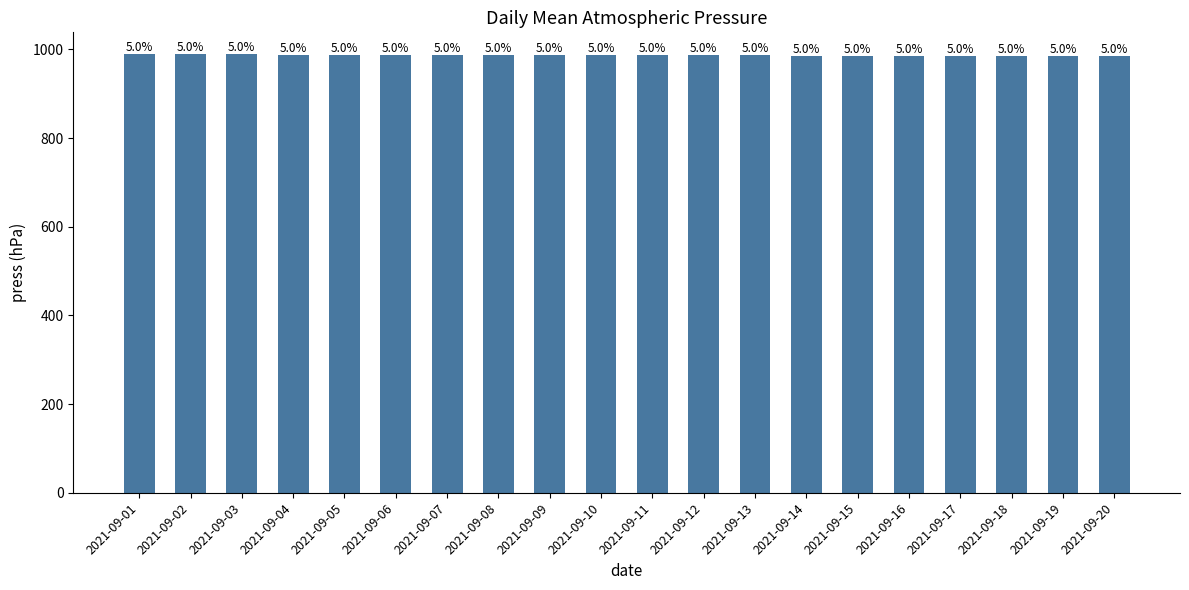

Does the chart contain any negative values?

No